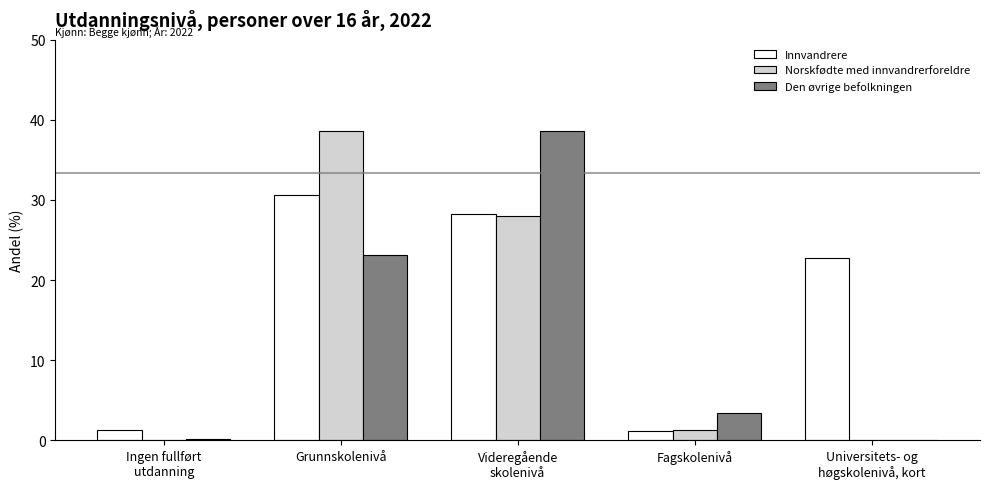

What is the sum of all Norskfødte med innvandrerforeldre values?

67.9